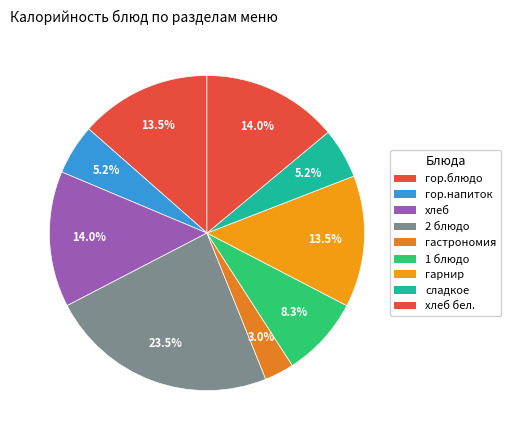

Which has a higher value, гастрономия or гор.напиток?

гор.напиток